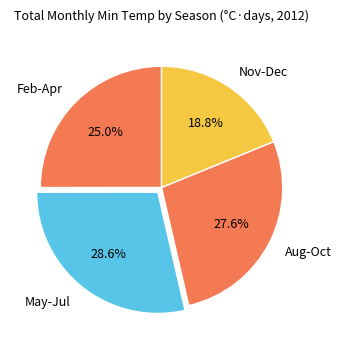

To the nearest percent, what is the average slice percentage?

25%